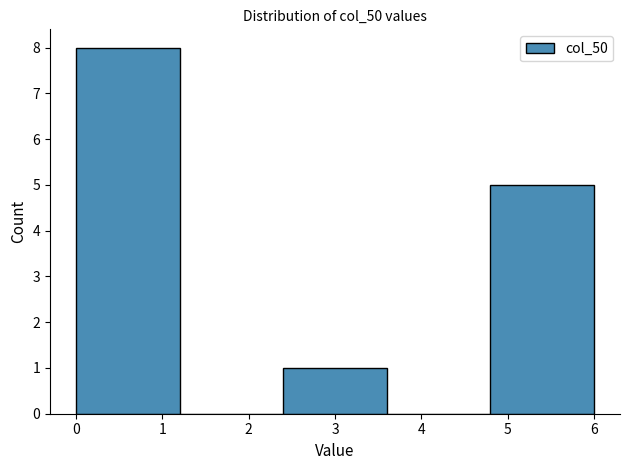

Over which range of the x-axis is the bar tallest?

0.0 to 1.2